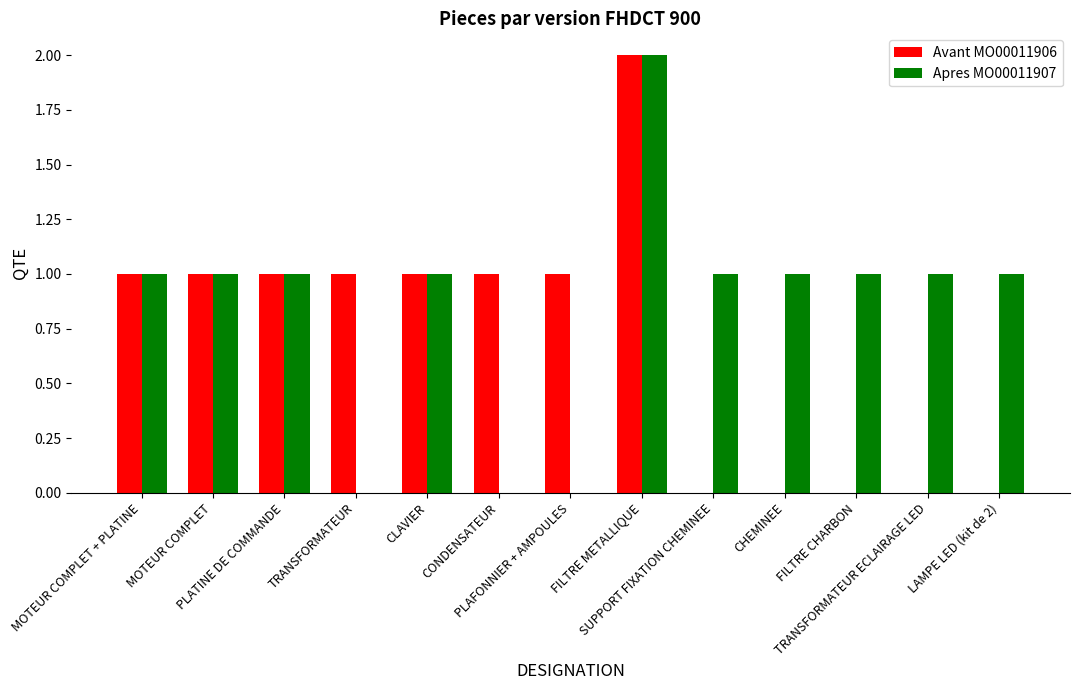

Which series has the largest total across all categories?

Apres MO00011907